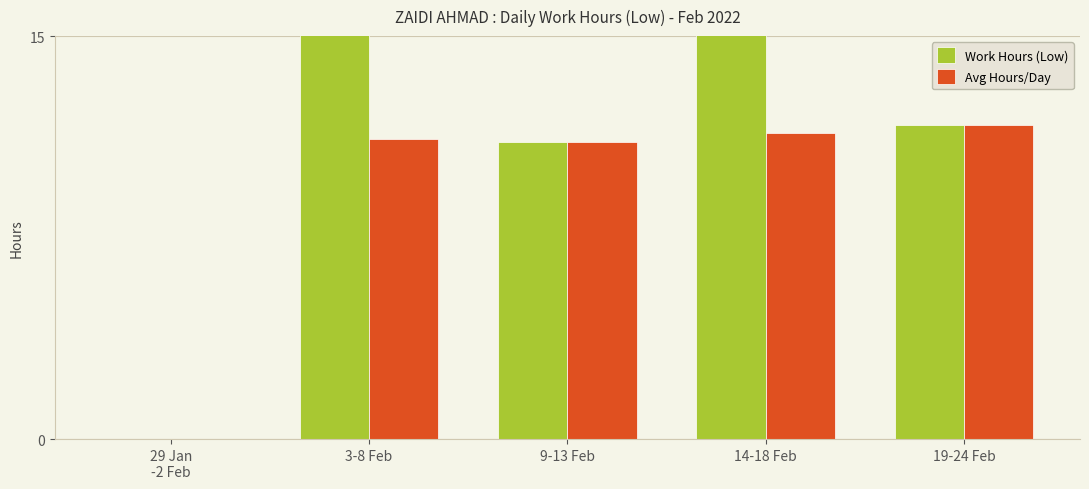

What are all the series names shown in the legend?

Work Hours (Low), Avg Hours/Day